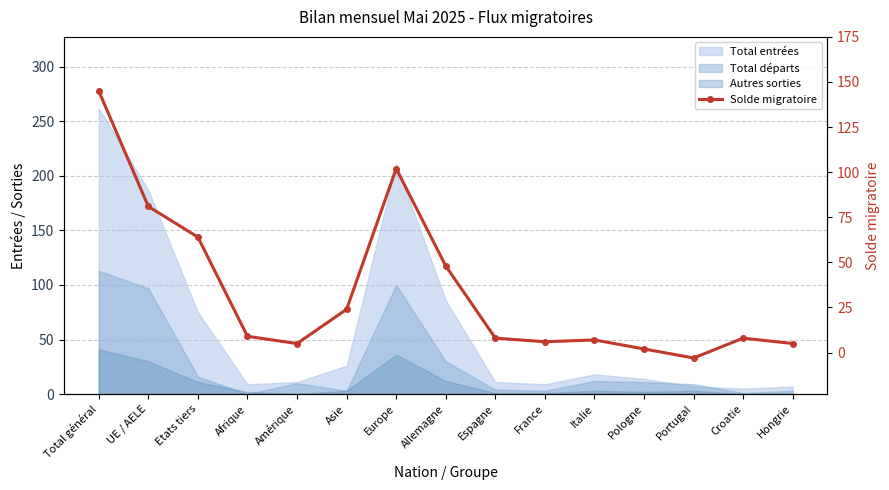

Reading right to left, list all the values displayed in this chart.

Hongrie=5	Croatie=8	Portugal=-3	Pologne=2	Italie=7	France=6	Espagne=8	Allemagne=48	Europe=102	Asie=24	Amérique=5	Afrique=9	Etats tiers=64	UE / AELE=81	Total général=145